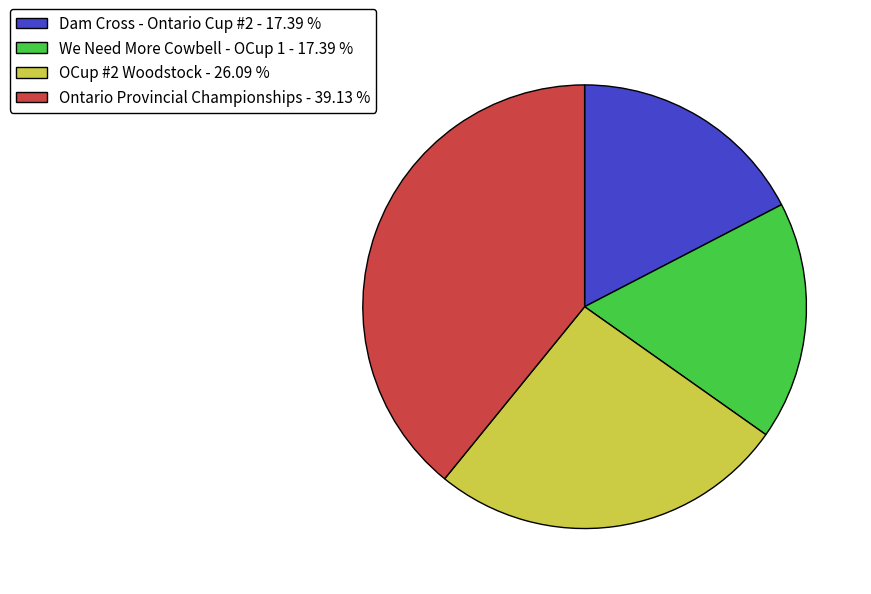

Count the number of slices in the pie.

4